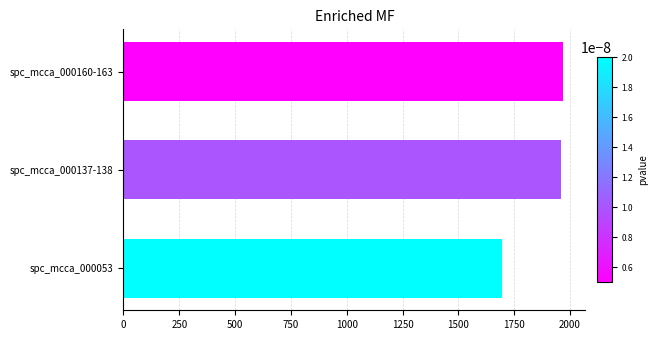

Reading bottom to top, list all the values displayed in this chart.

spc_mcca_000053=1695	spc_mcca_000137-138=1958	spc_mcca_000160-163=1970